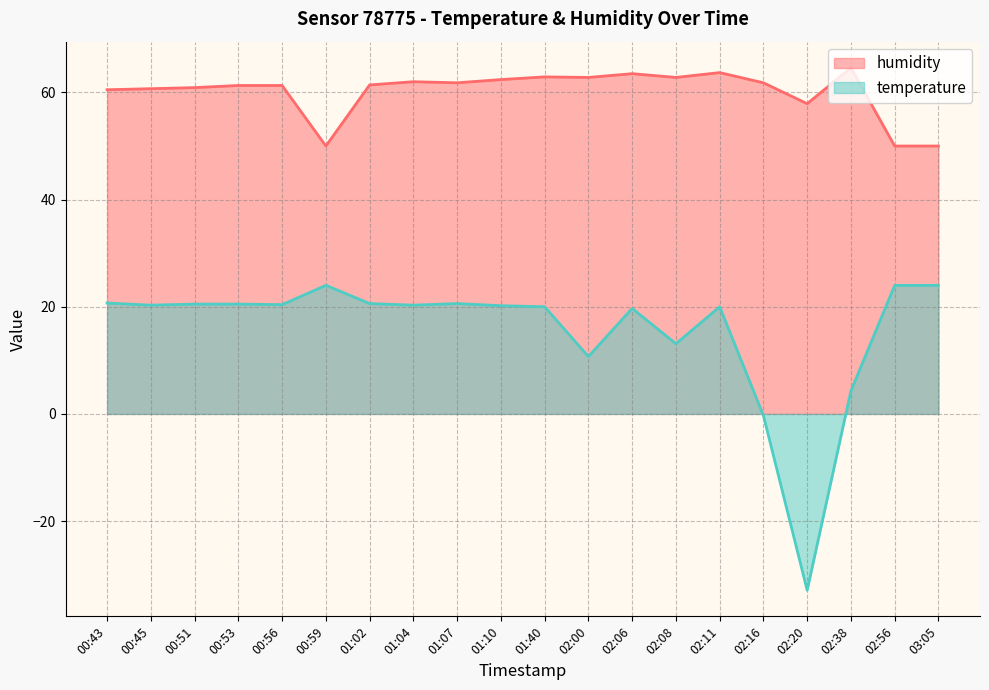

What is the average value of the temperature series?

15.5